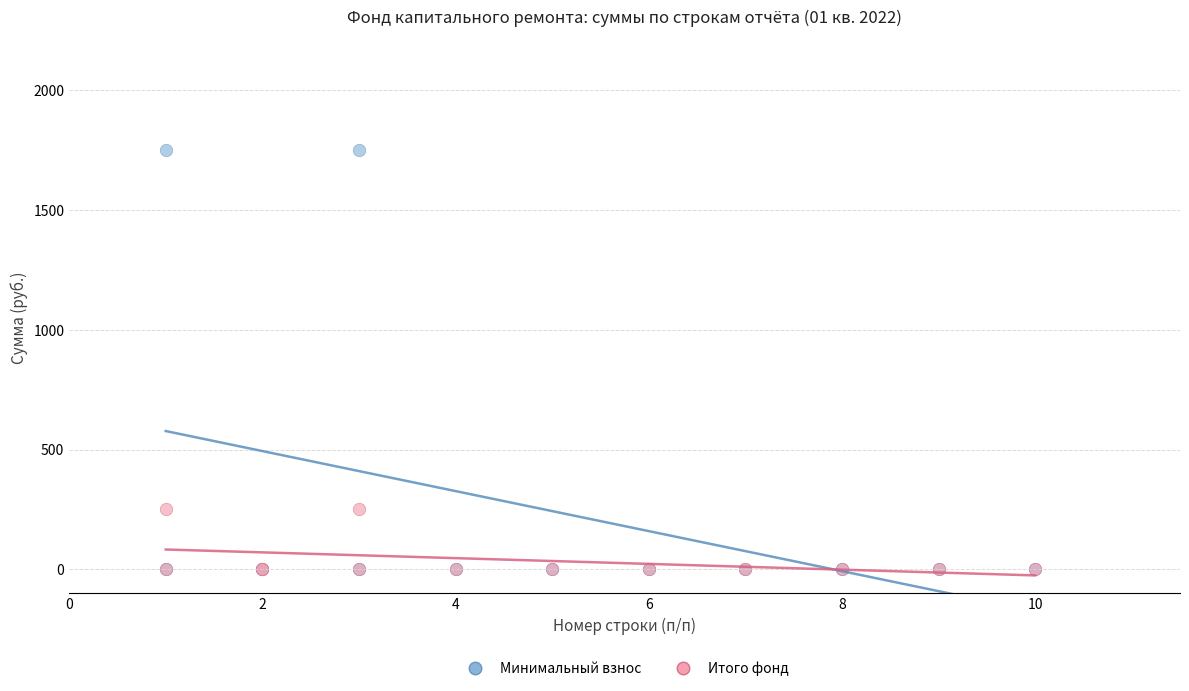

Which series has the largest Y range (max minus min)?

Минимальный взнос